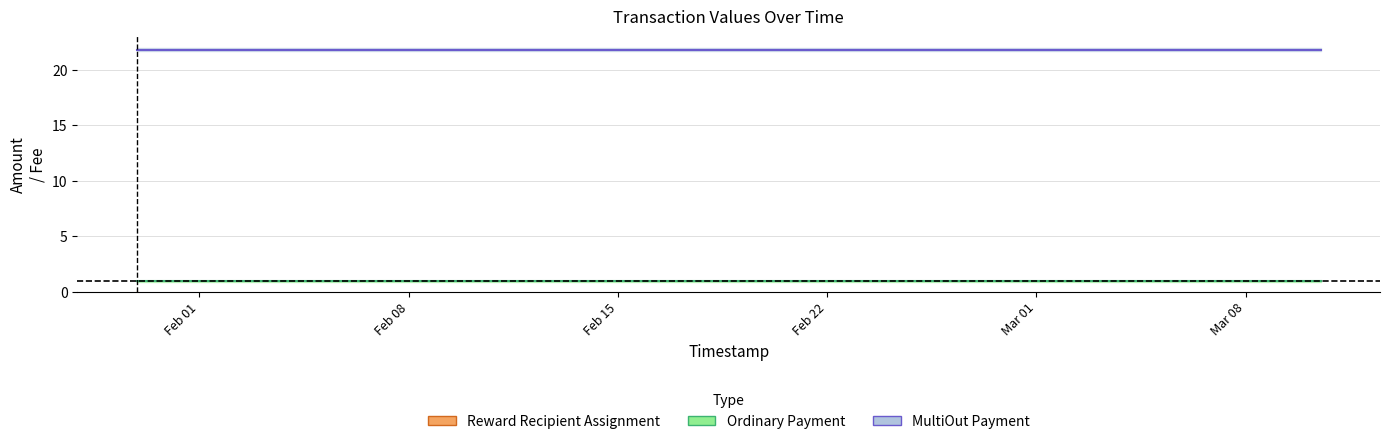

What is the greatest value displayed?

21.8